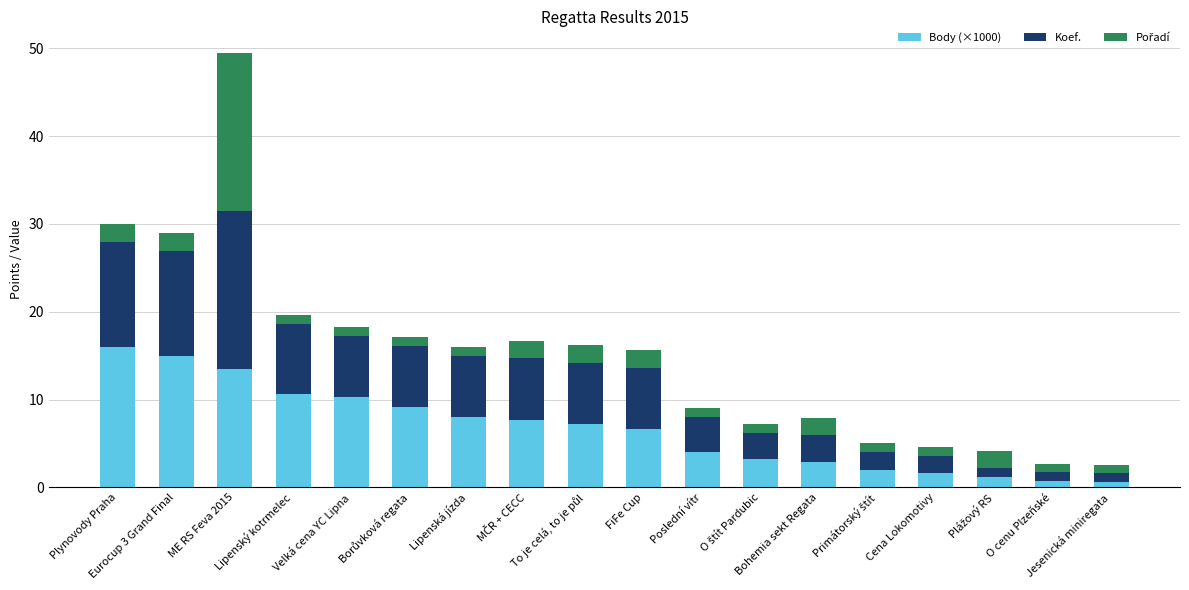

What is the highest value of the Body (×1000) series?

16.0